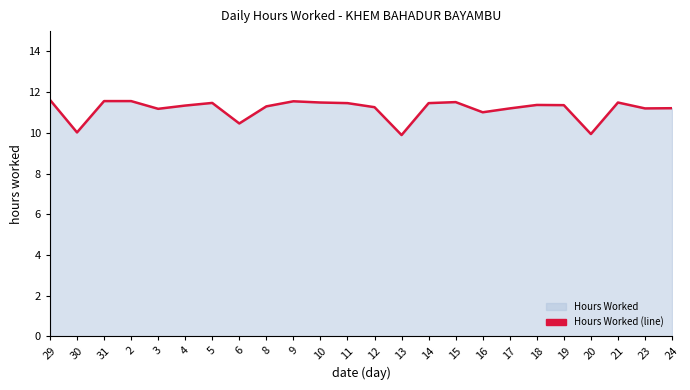

How many lines are shown in the chart?

1